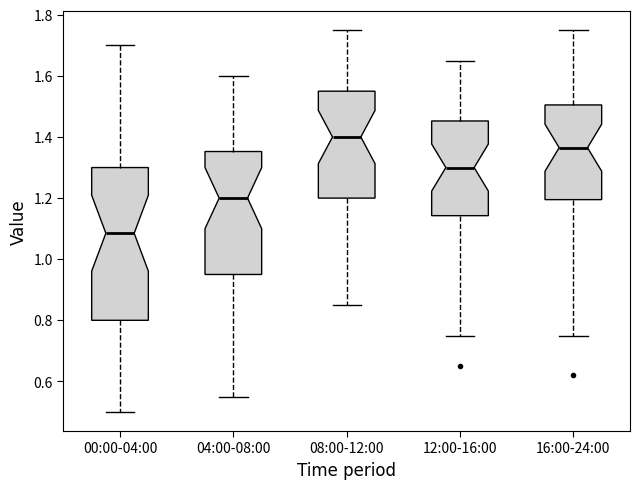

Where is the lower edge of the box for 04:00-08:00 on the y-axis? The values are not printed on the chart, so give them approximately, as read against the axis.

0.96